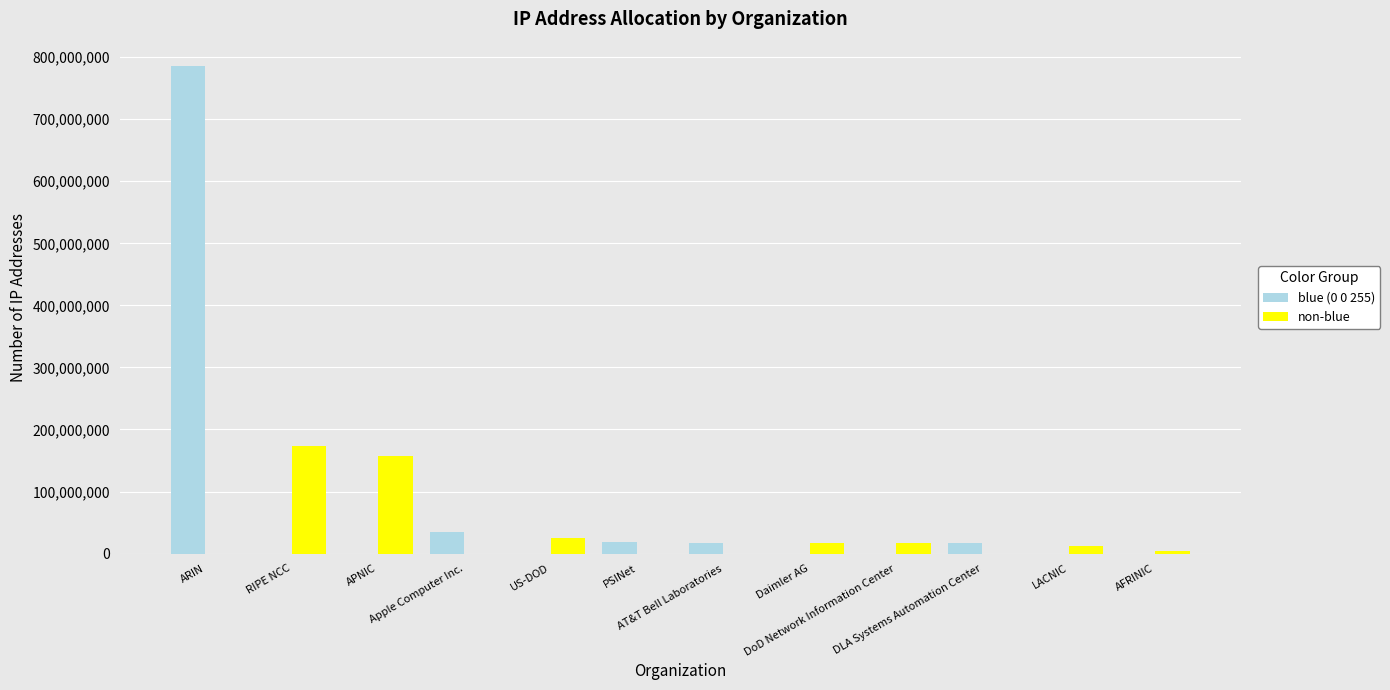

Which series has the largest total across all categories?

blue (0 0 255)